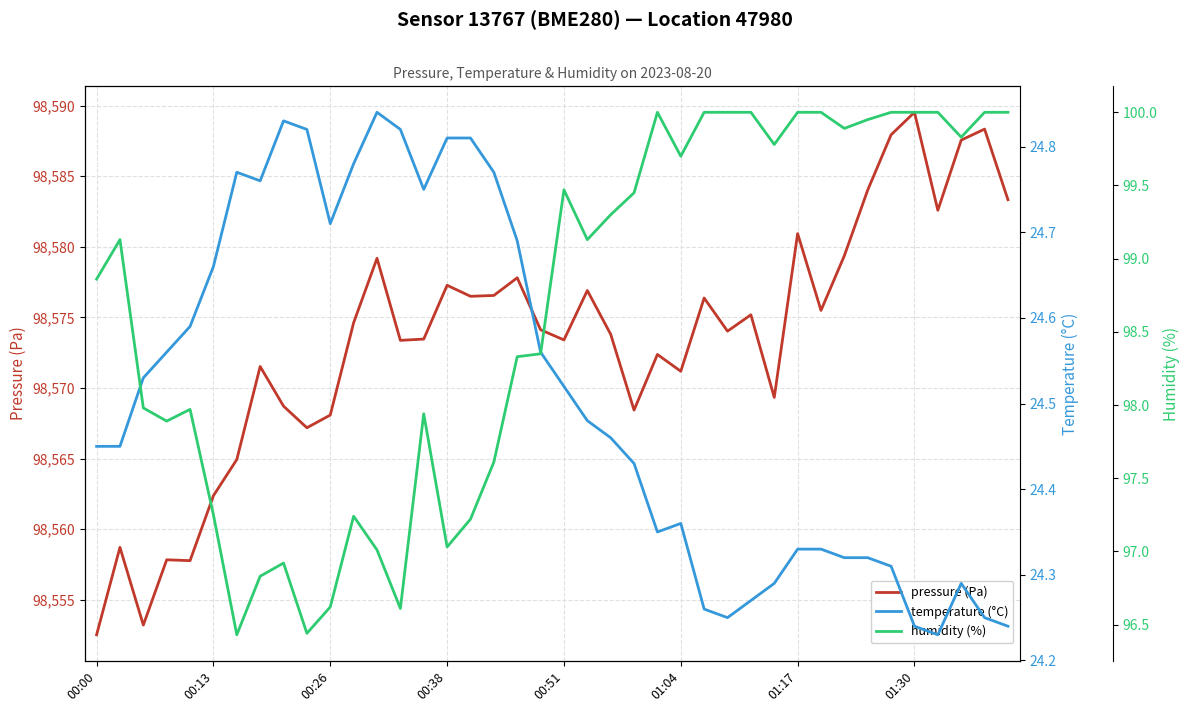

At which label does pressure (Pa) reach its peak?

01:30